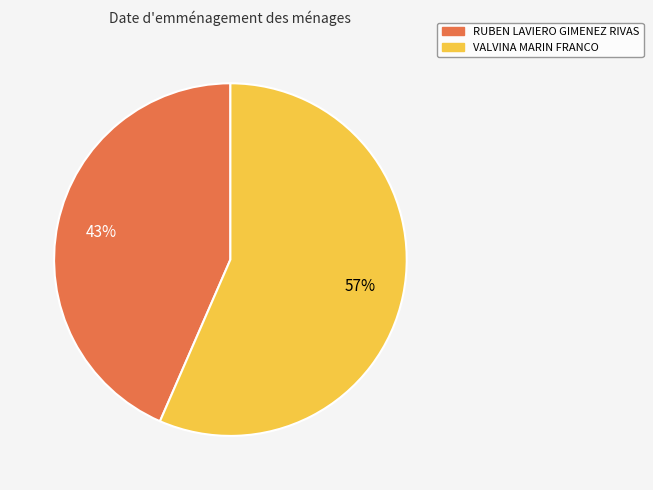

True or false: VALVINA MARIN FRANCO accounts for 63% of the total.

False